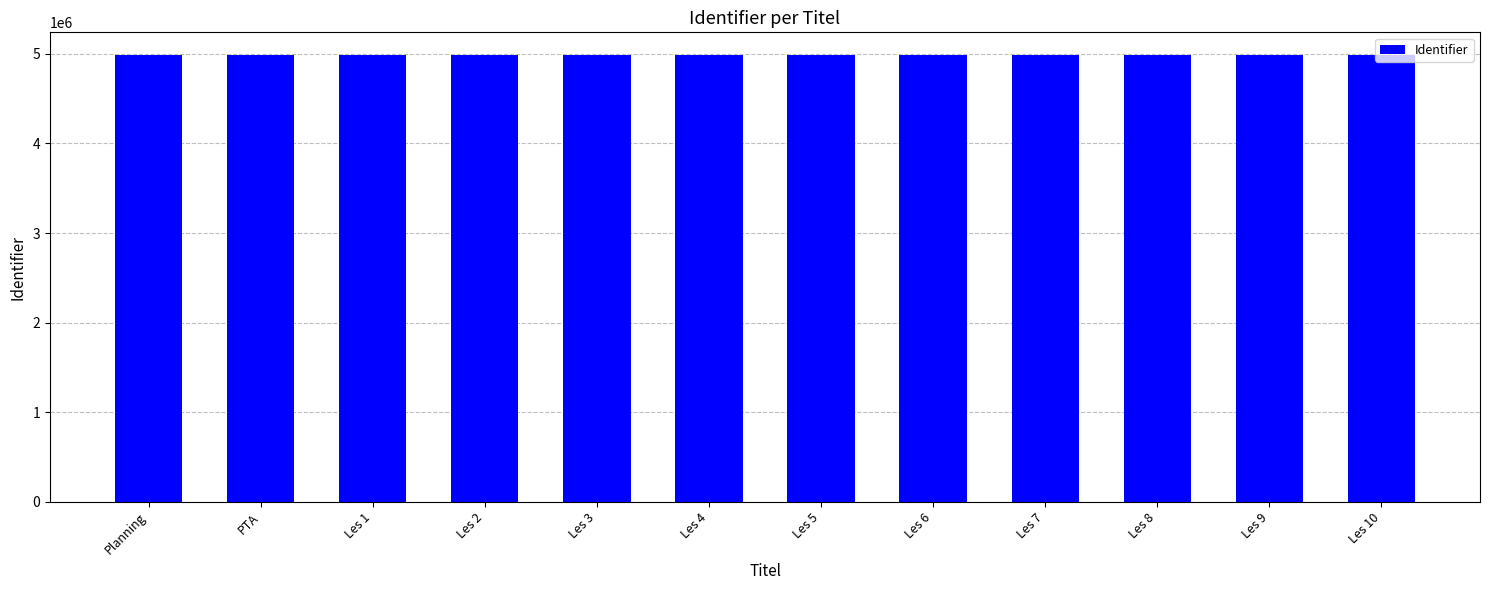

What is the approximate value at PTA, to the nearest 5?

4989895